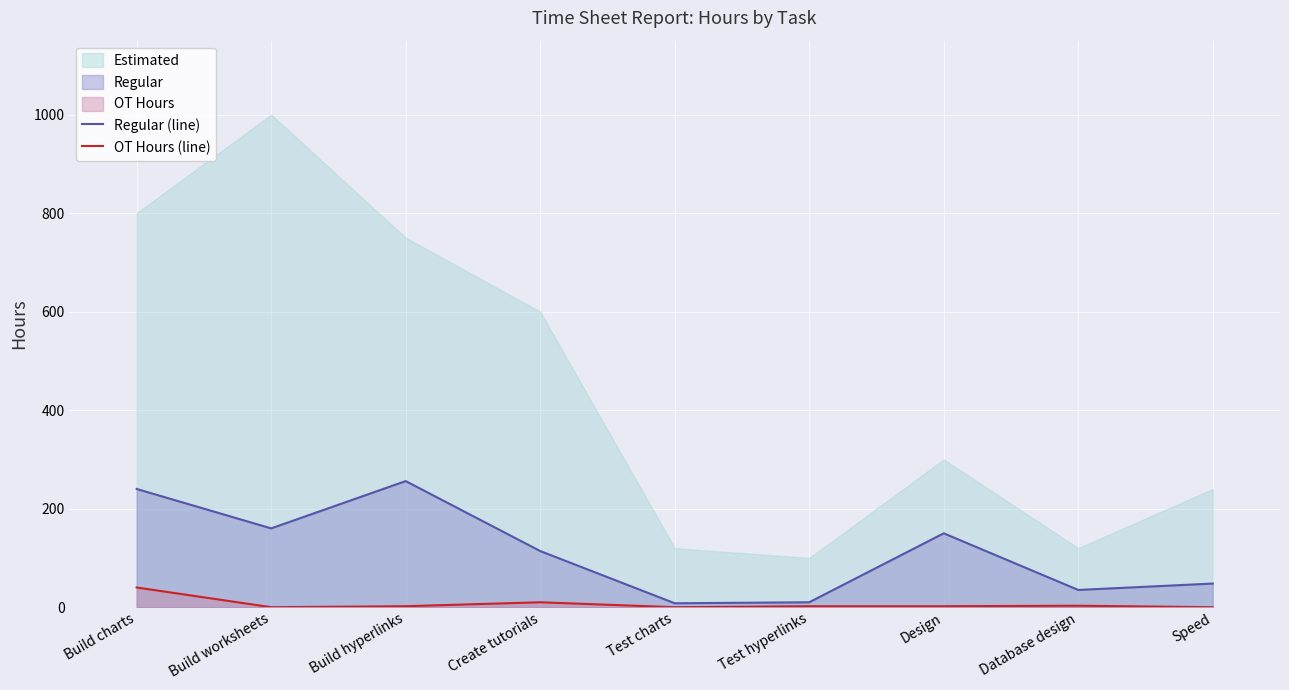

True or false: OT Hours (line) has a value of 1 at Test hyperlinks.

False